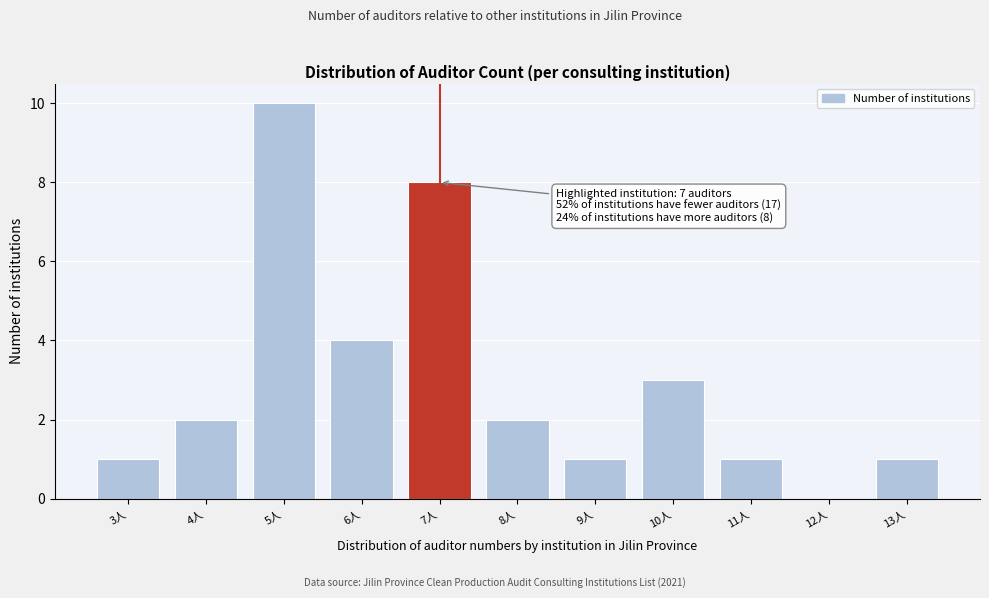

Which range on the x-axis has the tallest bar?

4.5 to 5.5